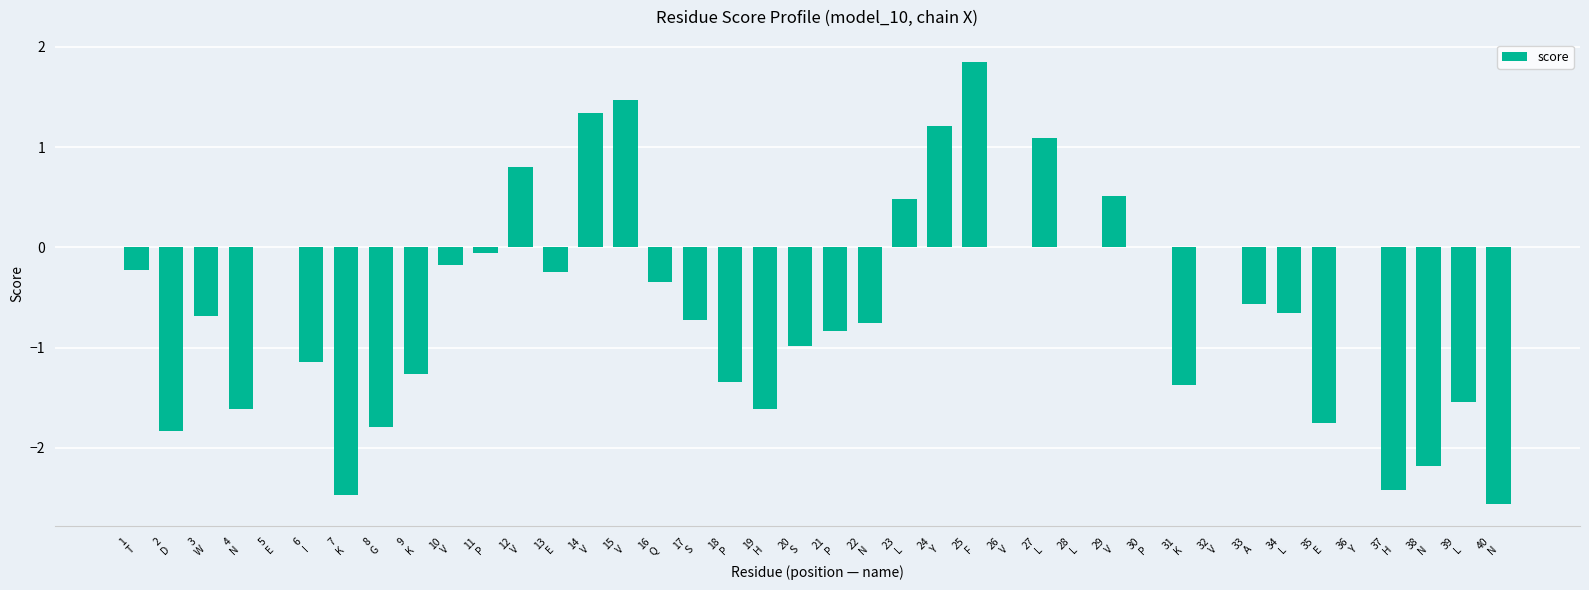

What is the greatest value displayed?

1.9